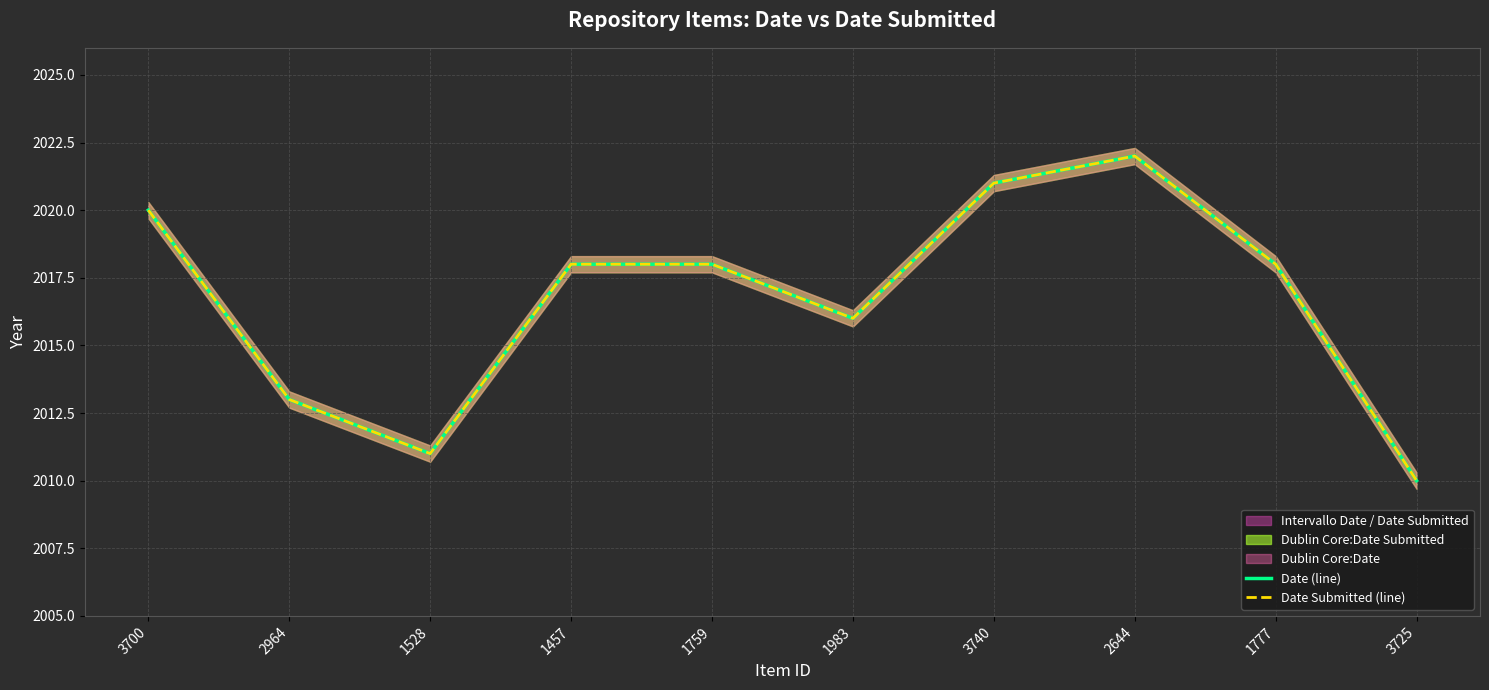

True or false: Date Submitted (line) has a value of 2011 at 1528.

True